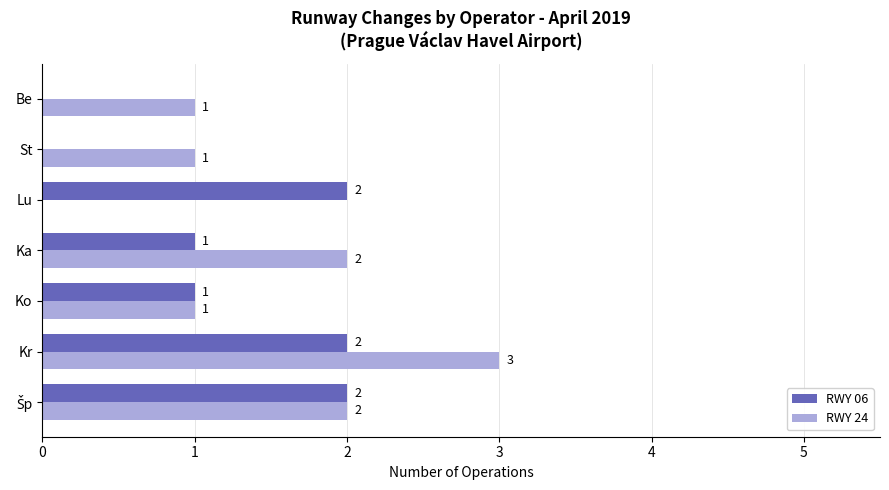

How many RWY 24 values are between 1 and 2?

5